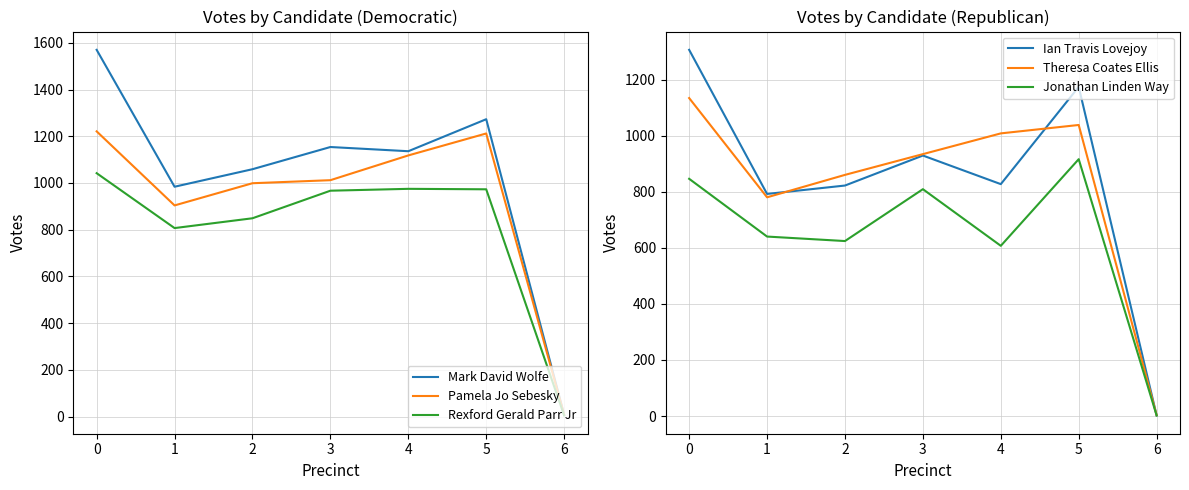

What is the greatest value displayed?

1570